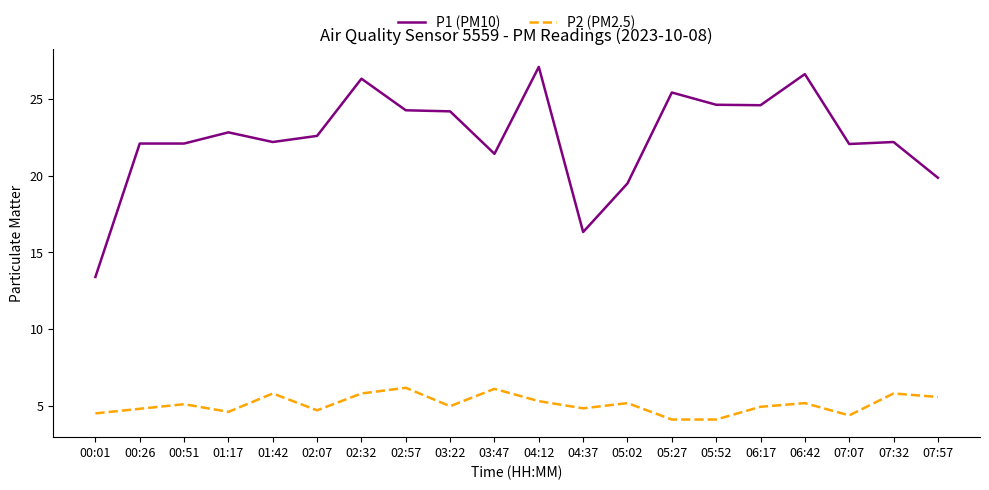

Is it true that P1 (PM10) equals 19.9 at 07:57?

True